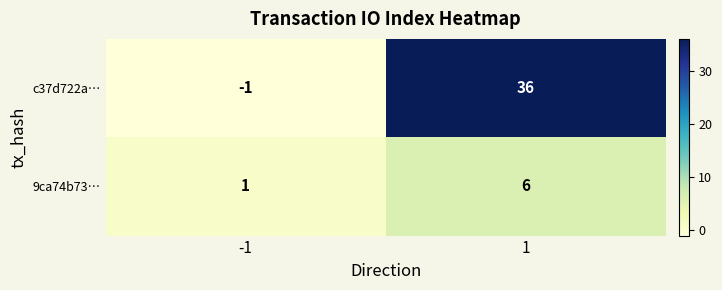

Is the value of 9ca74b73… at 1 greater than the value of c37d722a… at -1?

Yes